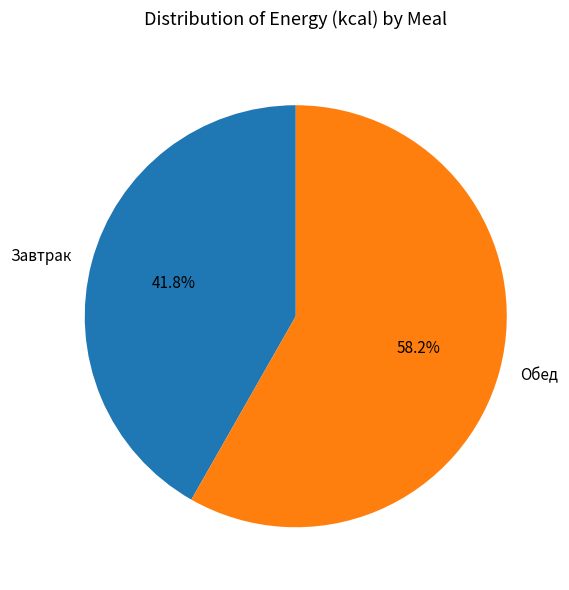

To the nearest percent, what is the combined percentage of Завтрак and Обед?

100%